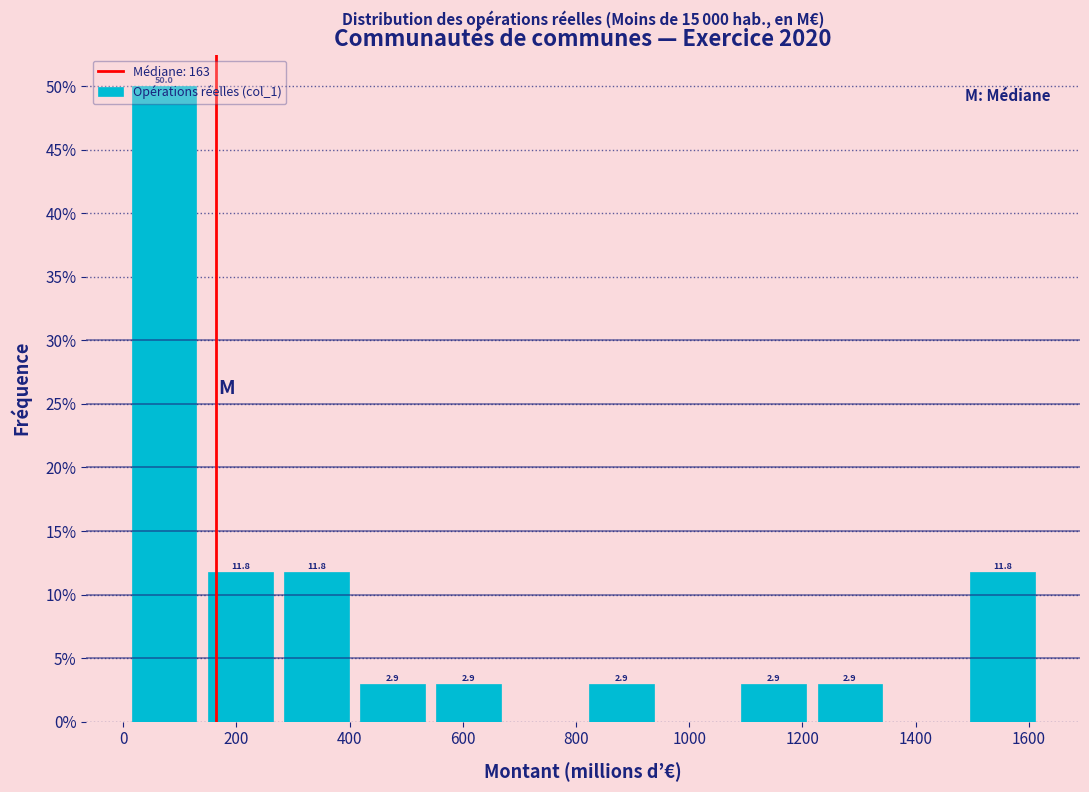

Which range on the x-axis has the tallest bar?

0 to 140